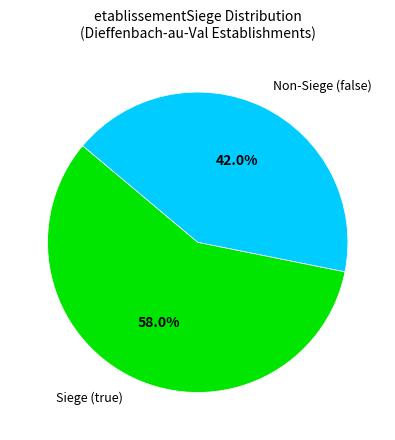

Between Siege (true) and Non-Siege (false), which is larger?

Siege (true)